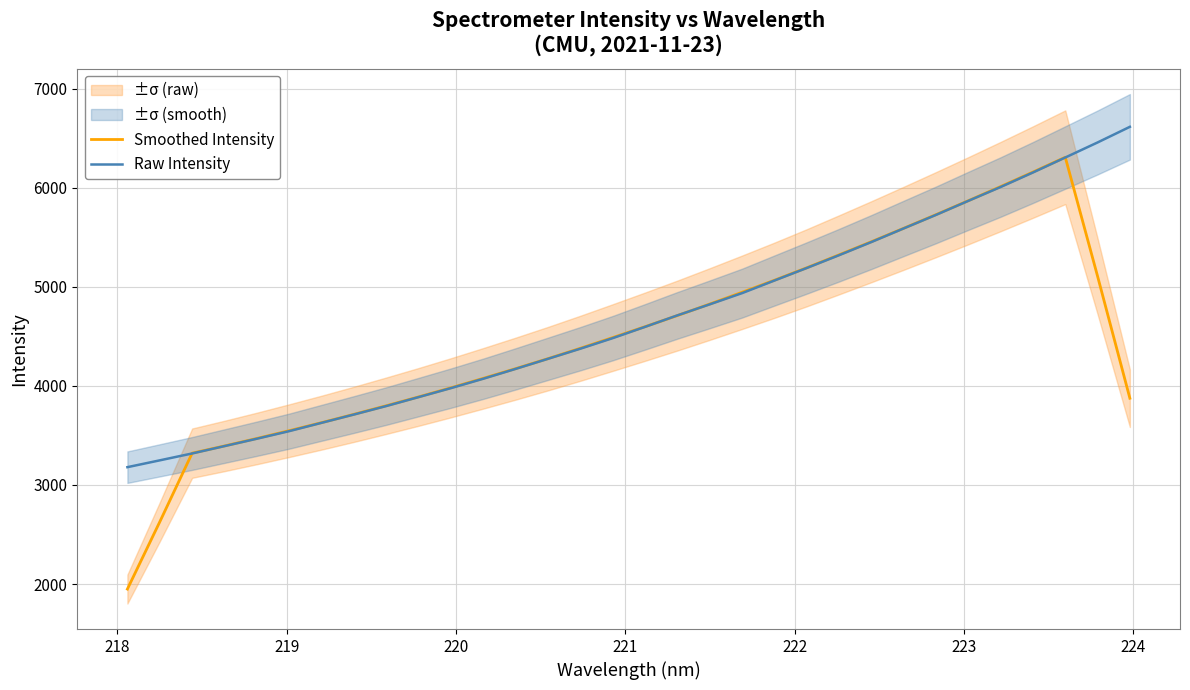

What is the highest value of the Raw Intensity series?

6614.3